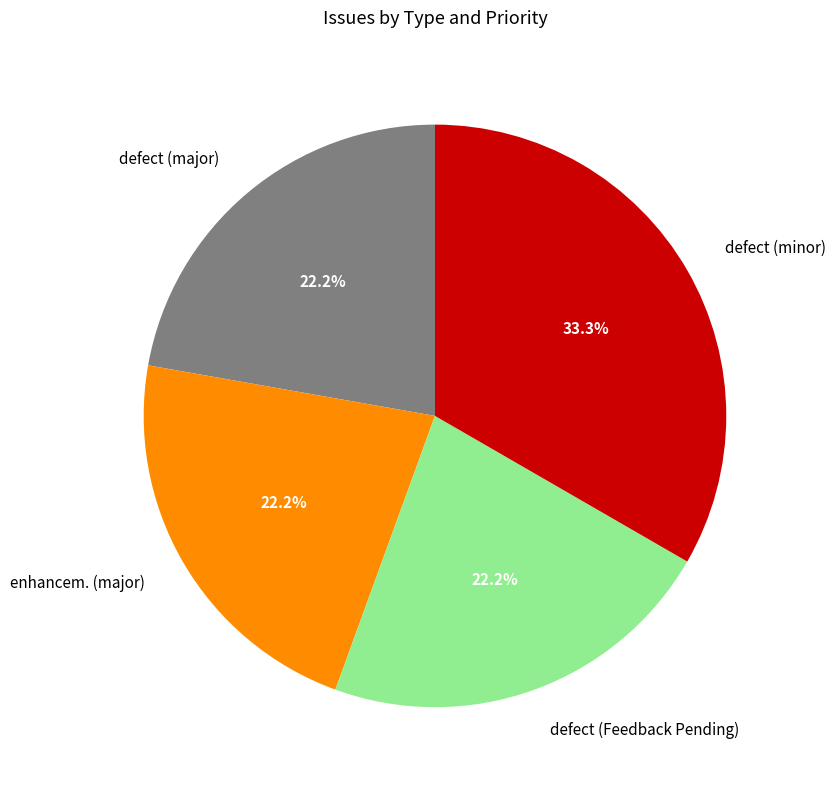

Approximately how many times larger is the value at defect (Feedback Pending) compared to enhancem. (major)?

1.0